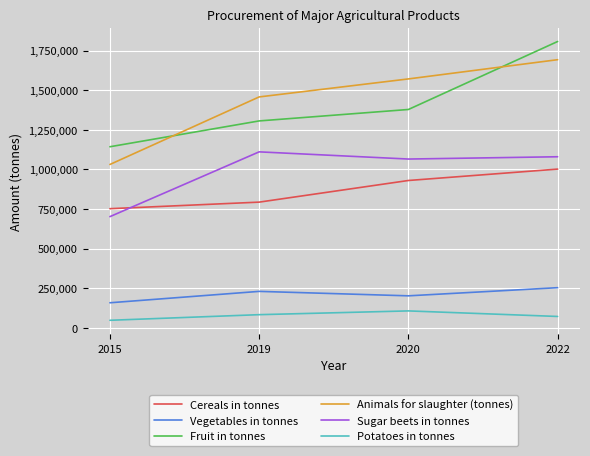

Read the Cereals in tonnes value at 2015.

752172